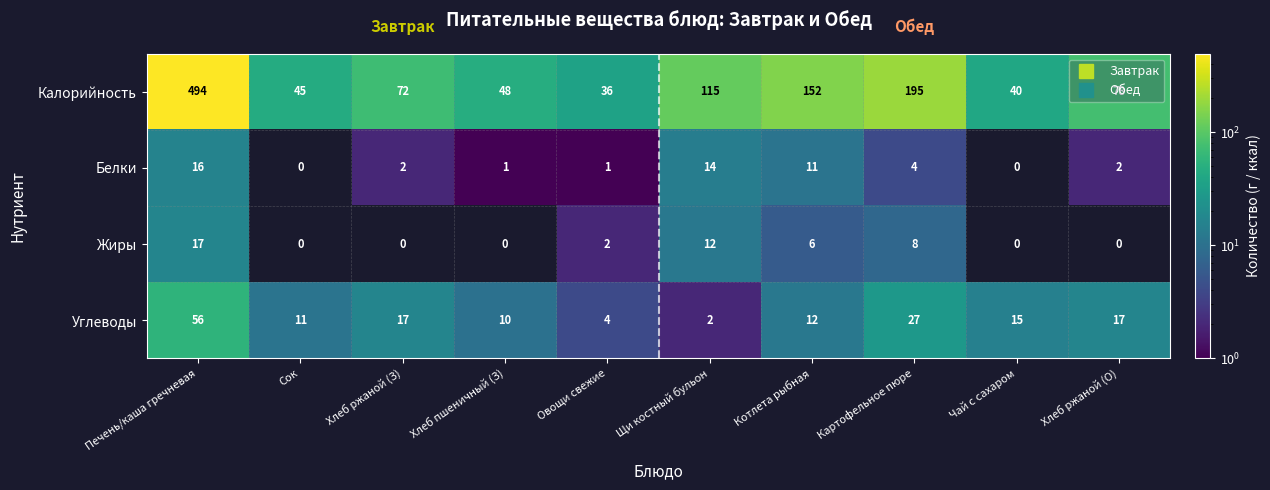

Where is Углеводы nearest to the value 29?

Картофельное пюре